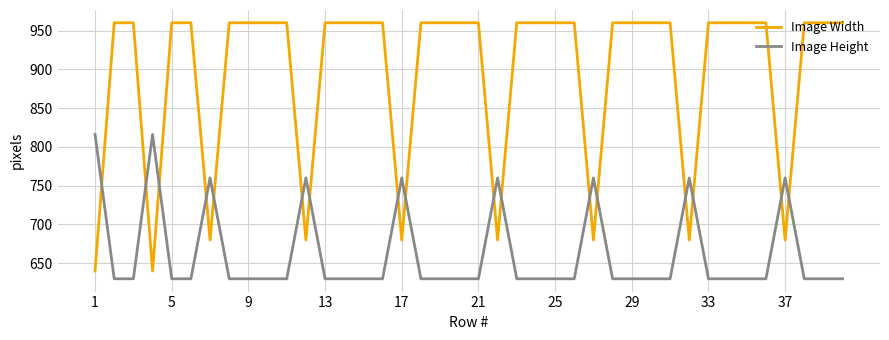

What is the minimum value shown in the chart?

630